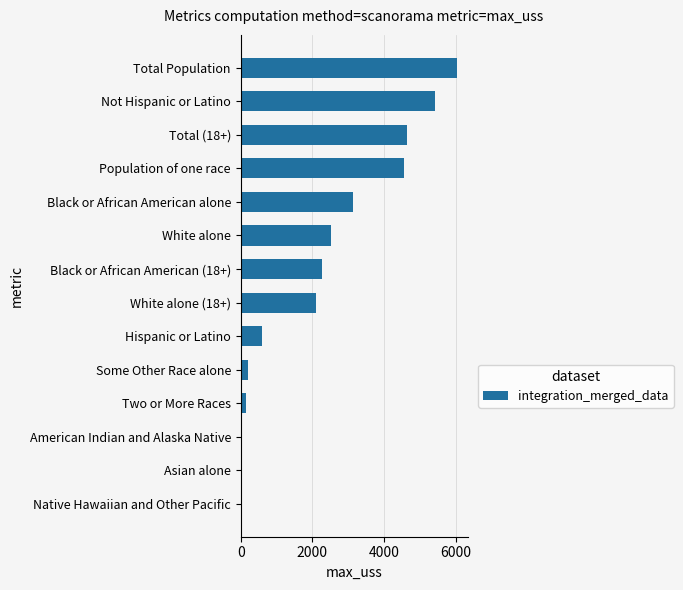

At which category does the chart reach its peak across all series?

Total Population